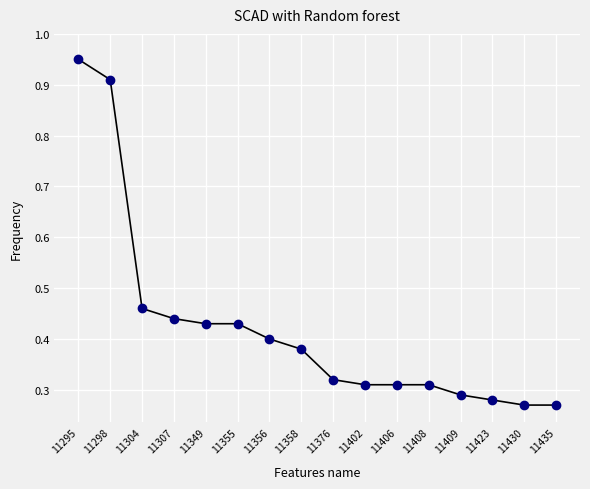

How many distinct data groups are displayed?

1